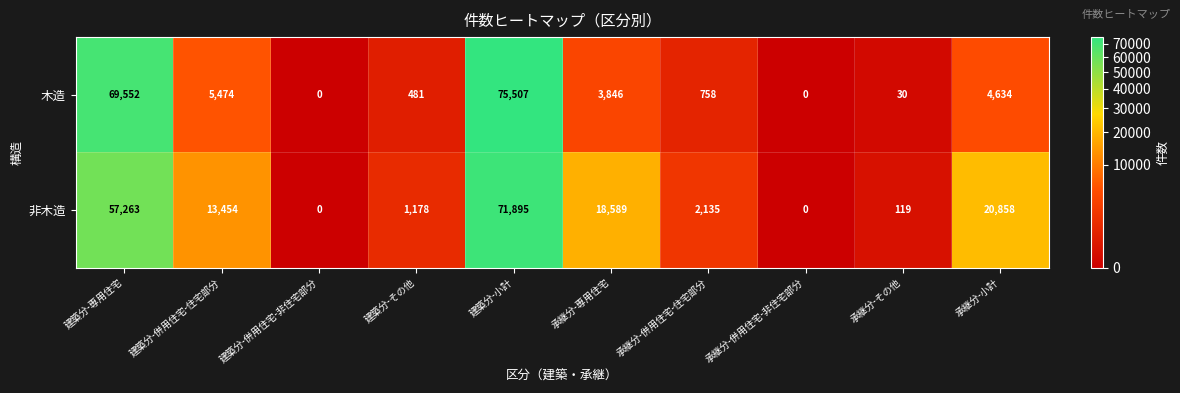

Reading right to left, transcribe all the data shown in this chart.

木造: 承継分-小計=4634	承継分-その他=30	承継分-併用住宅-非住宅部分=0	承継分-併用住宅-住宅部分=758	承継分-専用住宅=3846	建築分-小計=75507	建築分-その他=481	建築分-併用住宅-非住宅部分=0	建築分-併用住宅-住宅部分=5474	建築分-専用住宅=69552
非木造: 承継分-小計=20858	承継分-その他=119	承継分-併用住宅-非住宅部分=0	承継分-併用住宅-住宅部分=2135	承継分-専用住宅=18589	建築分-小計=71895	建築分-その他=1178	建築分-併用住宅-非住宅部分=0	建築分-併用住宅-住宅部分=13454	建築分-専用住宅=57263